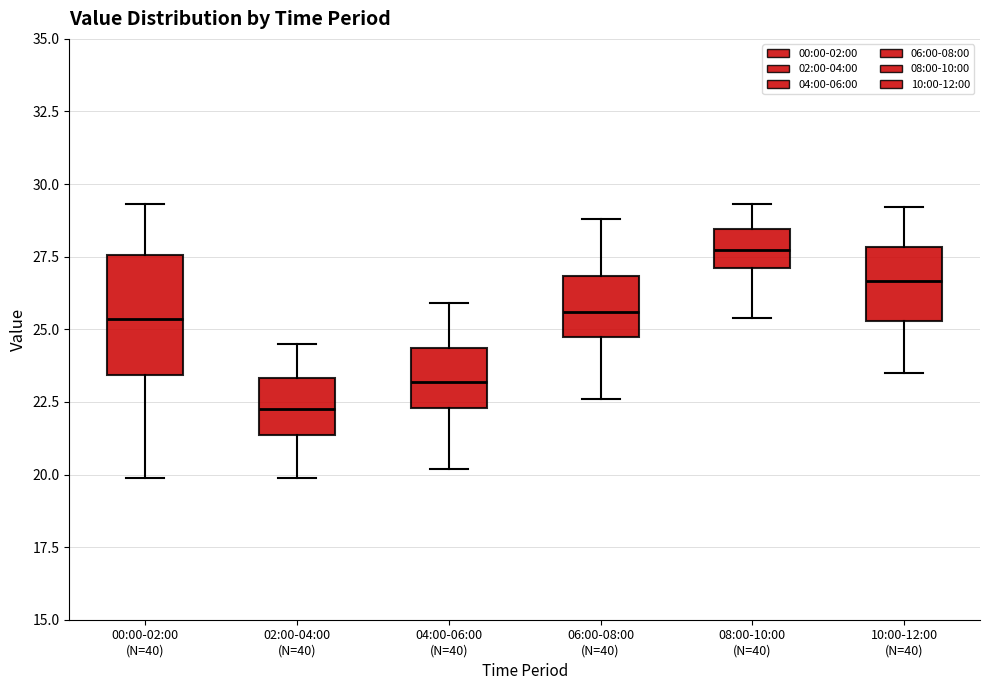

Which box has the lowest median line?

02:00-04:00 (N=40)